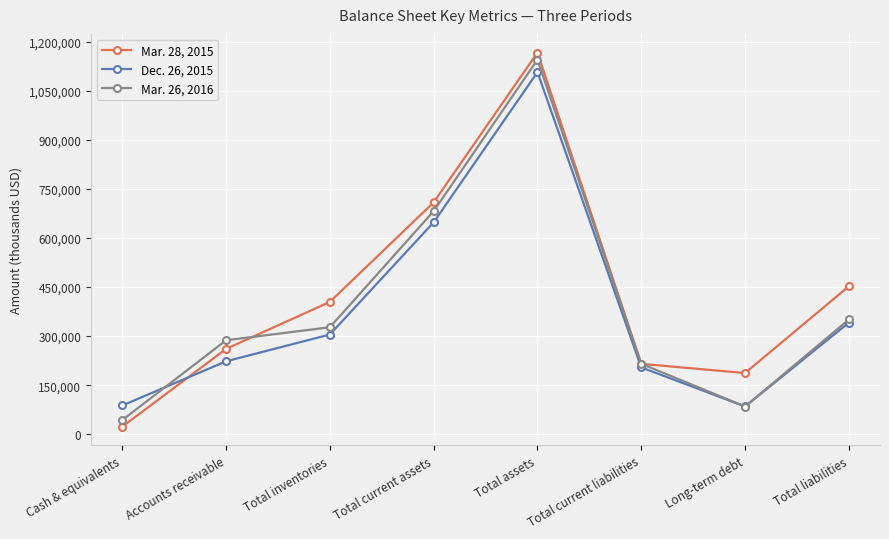

What is the maximum value shown in the chart?

1167468